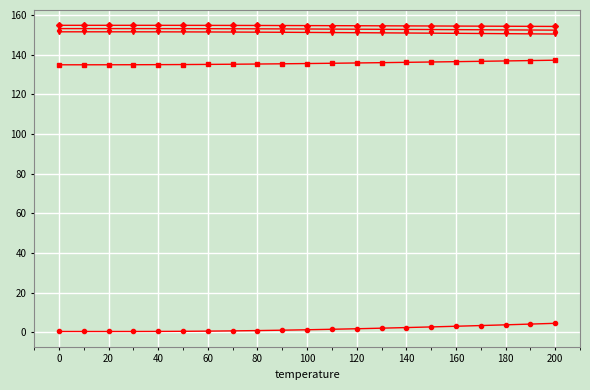

What is the maximum value shown in the chart?

154.8